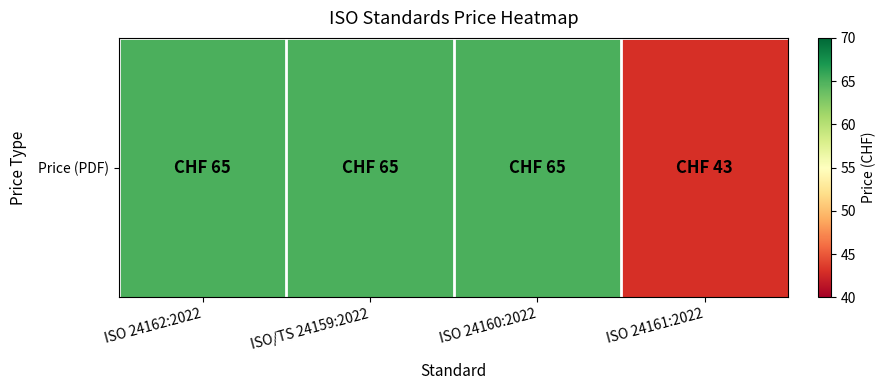

Reading left to right, extract all data points from this chart.

65	65	65	43